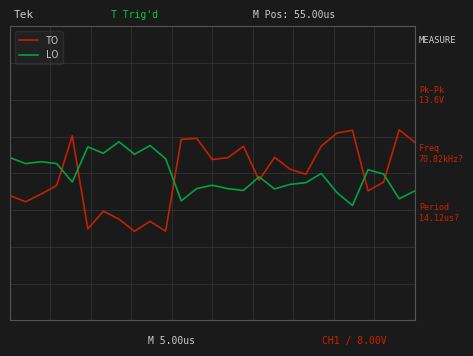

Reading left to right, list all the values displayed in this chart.

TO: 0=-0.2	1=-0.2	2=-0.2	3=-0.1	4=0.3	5=-0.5	6=-0.3	7=-0.4	8=-0.5	9=-0.4	10=-0.5	11=0.3	12=0.3	13=0.1	14=0.1	15=0.2	16=-0.1	17=0.1	18=0.0	19=-0.0	20=0.2	21=0.3	22=0.4	23=-0.1	24=-0.1	25=0.4	26=0.3
LO: 0=0.1	1=0.1	2=0.1	3=0.1	4=-0.1	5=0.2	6=0.2	7=0.3	8=0.2	9=0.2	10=0.1	11=-0.2	12=-0.1	13=-0.1	14=-0.1	15=-0.1	16=-0.0	17=-0.1	18=-0.1	19=-0.1	20=-0.0	21=-0.2	22=-0.3	23=0.0	24=-0.0	25=-0.2	26=-0.1